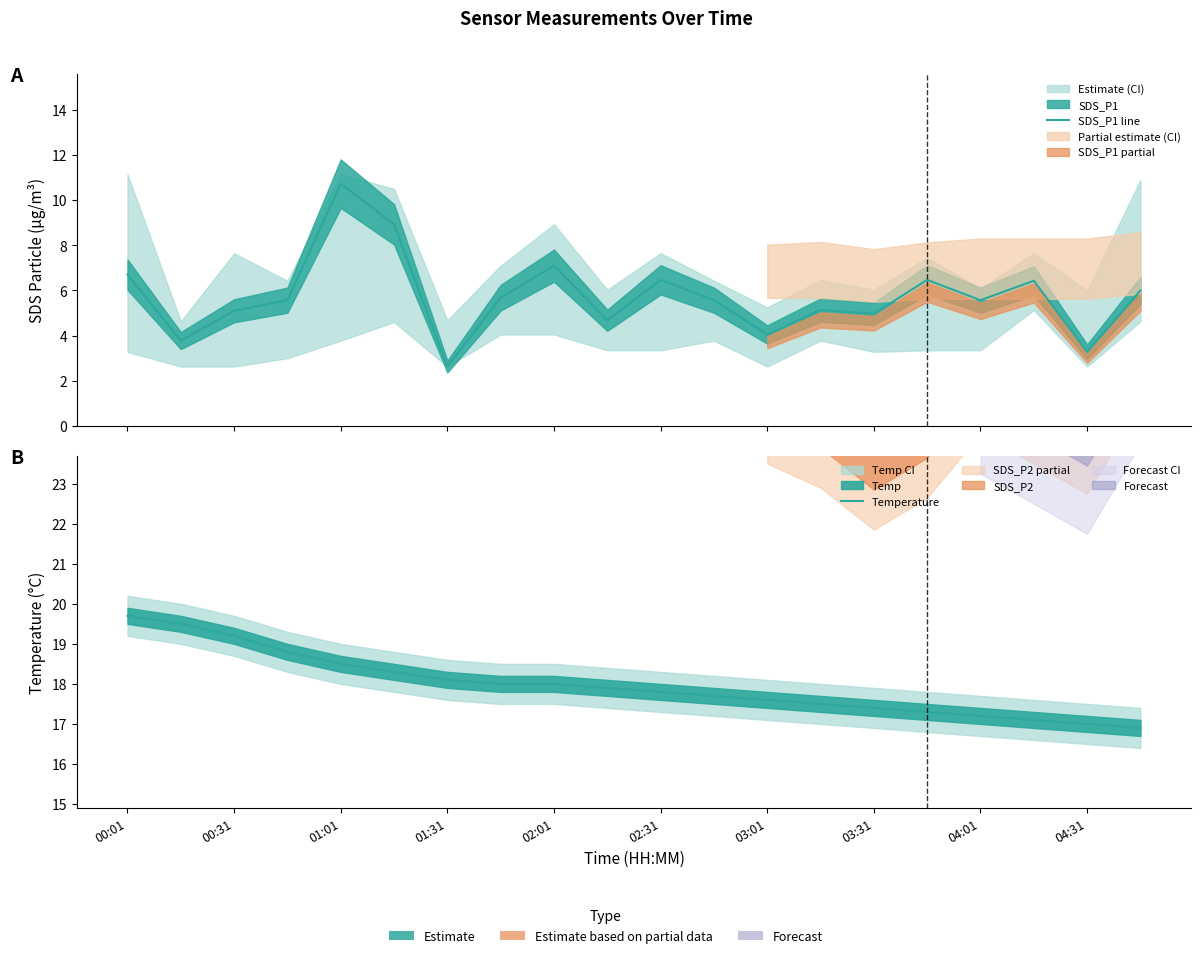

How many data points in SDS_P1 line are less than 5?

6